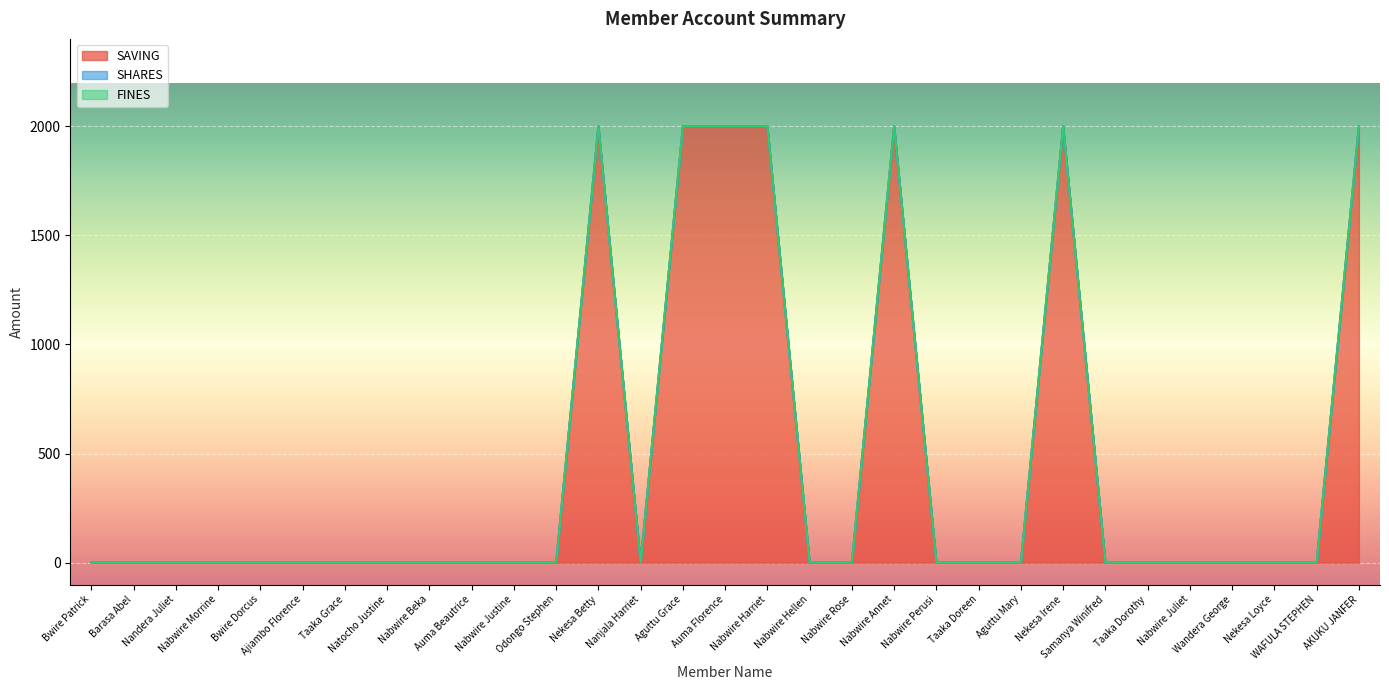

List the series in order of their peak value, highest first.

SAVING, SHARES, FINES